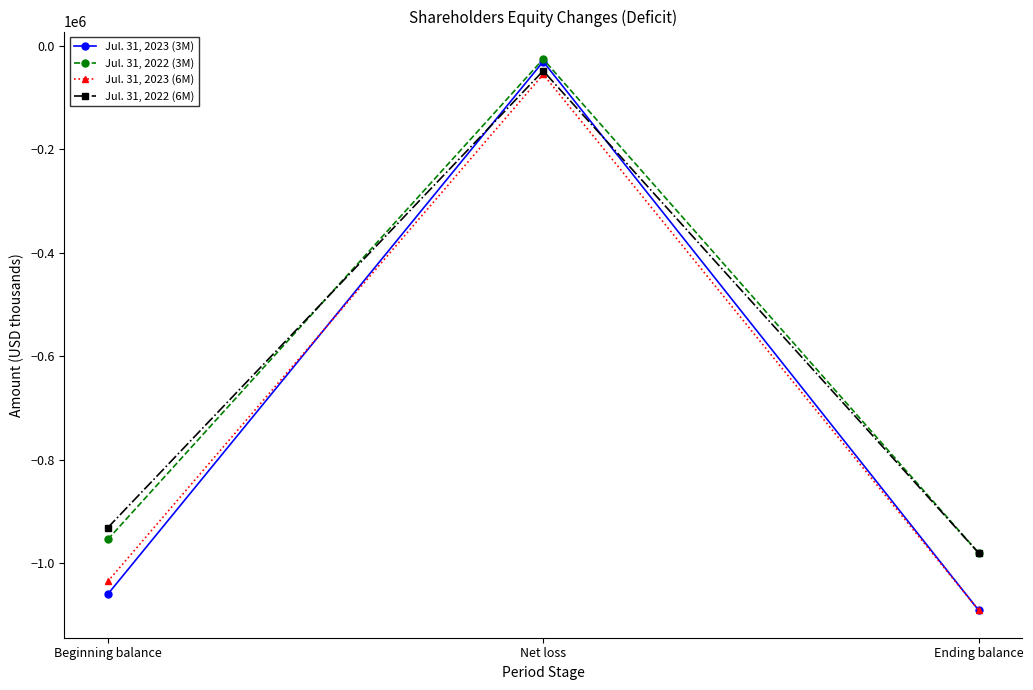

What is the sum of the Jul. 31, 2023 (6M) values at Beginning balance and Net loss?

-1090588